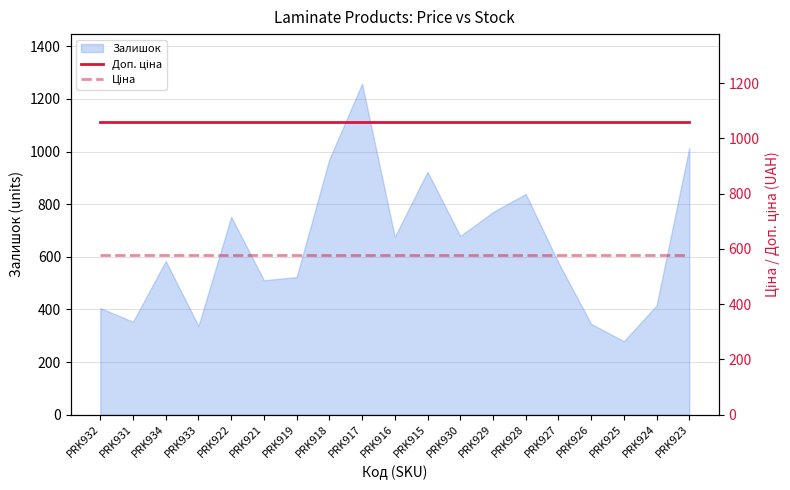

Which category has the highest value in the Ціна series?

PRK932